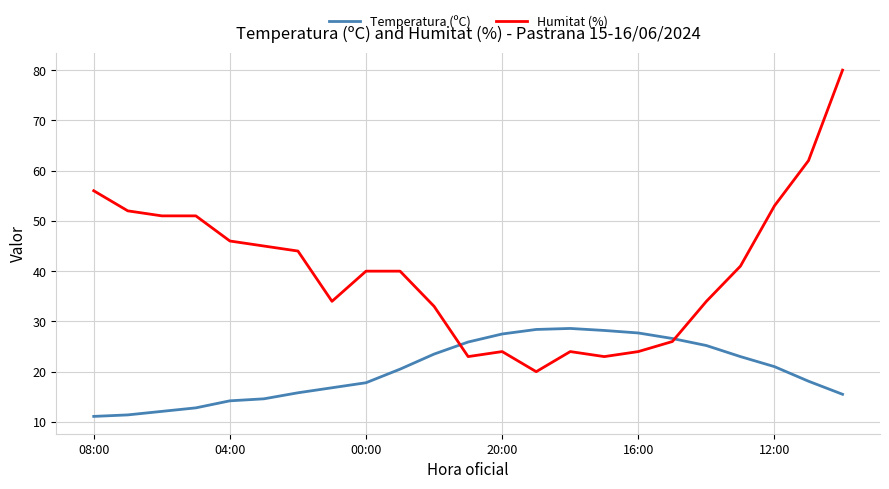

What is the lowest value of the Temperatura (ºC) series?

11.1